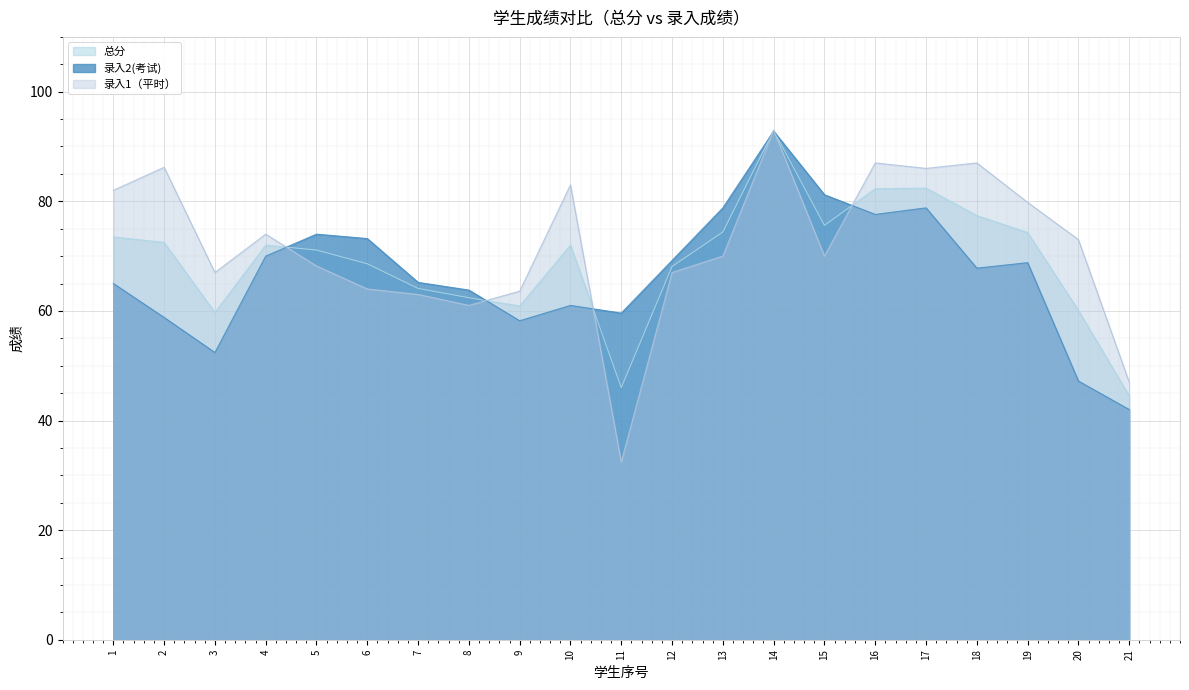

At which category does the chart reach its minimum across all series?

11